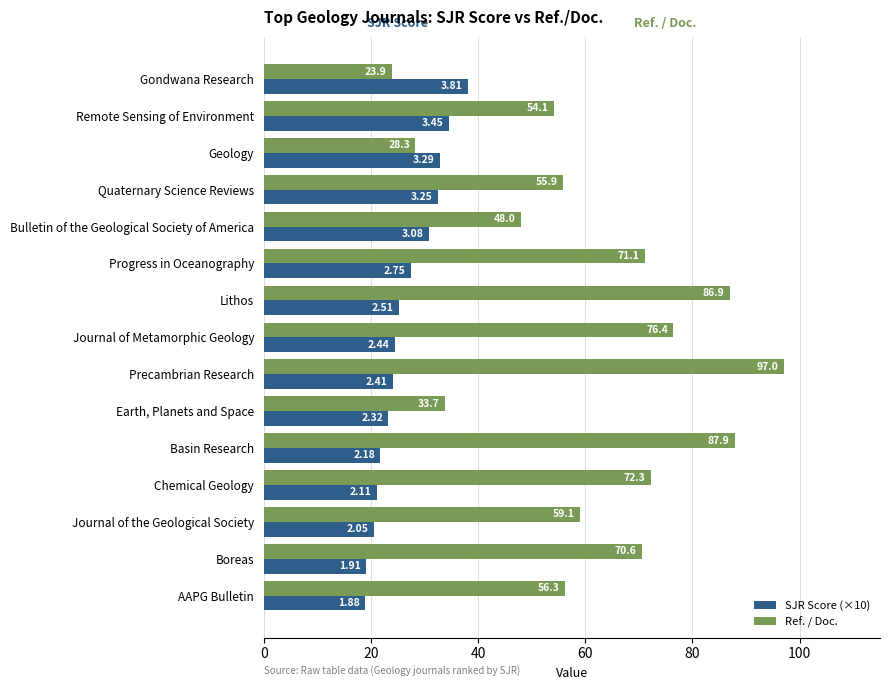

Rank the series by their maximum value, from highest to lowest.

Ref. / Doc., SJR Score (×10)